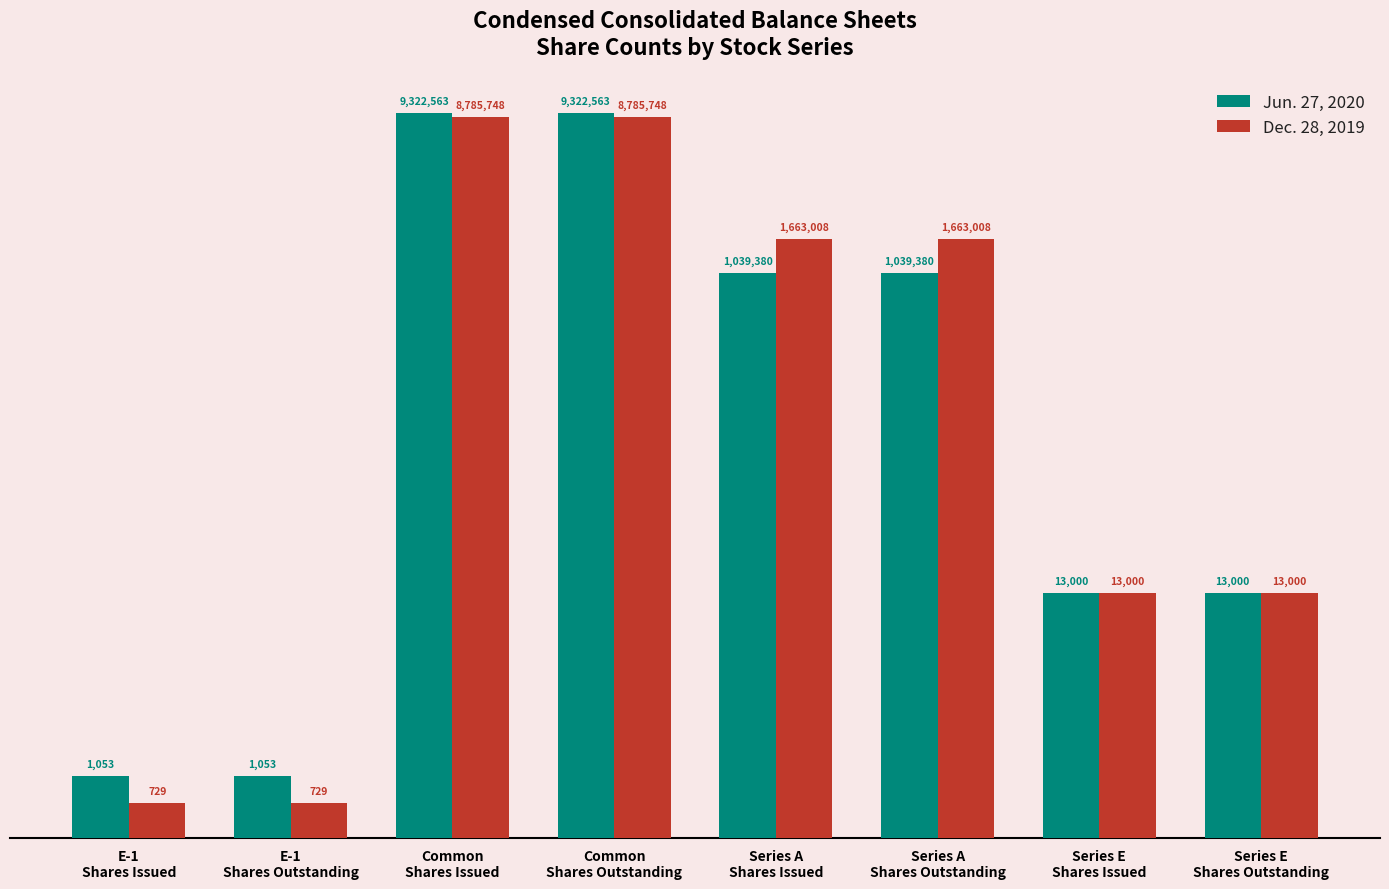

At which label does Dec. 28, 2019 reach its peak?

Common
Shares Issued